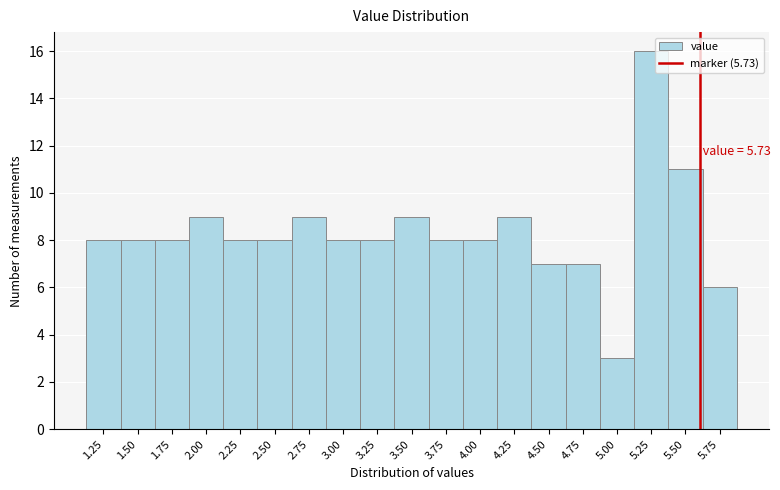

Reading right to left, transcribe all the data shown in this chart.

5.75=6	5.50=11	5.25=16	5.00=3	4.75=7	4.50=7	4.25=9	4.00=8	3.75=8	3.50=9	3.25=8	3.00=8	2.75=9	2.50=8	2.25=8	2.00=9	1.75=8	1.50=8	1.25=8